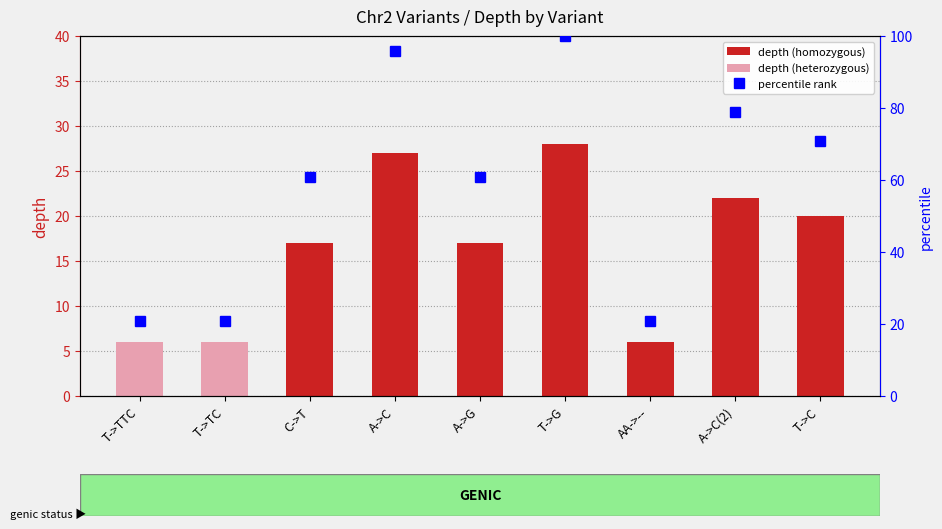

The chart shows a value of 126 at T->C. True or false?

False